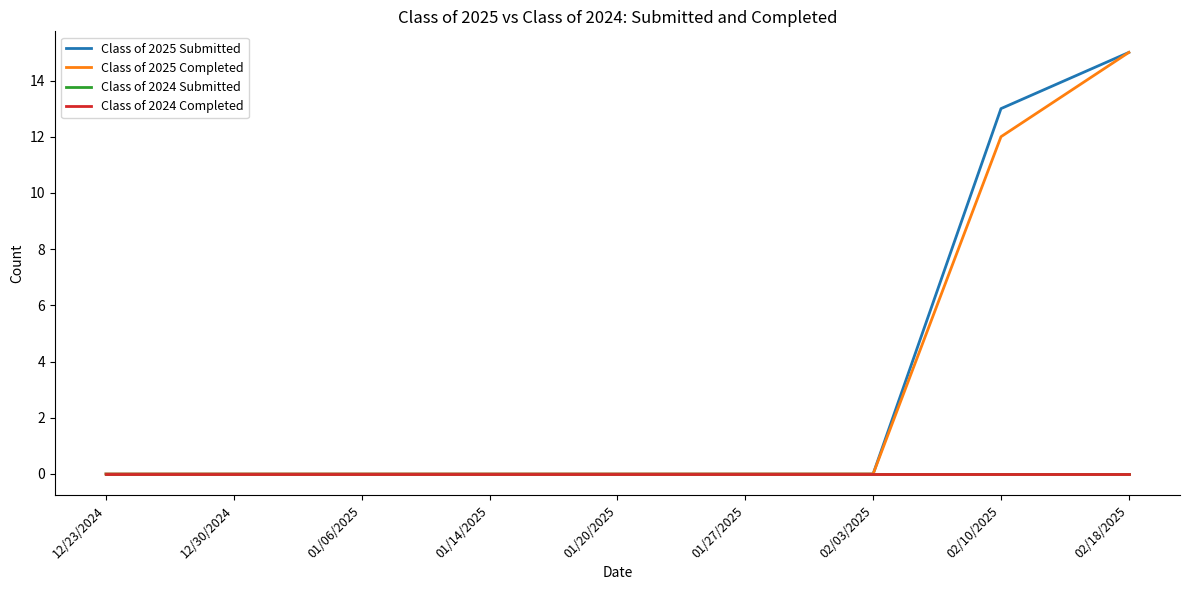

At which label does Class of 2025 Submitted reach its minimum?

12/23/2024